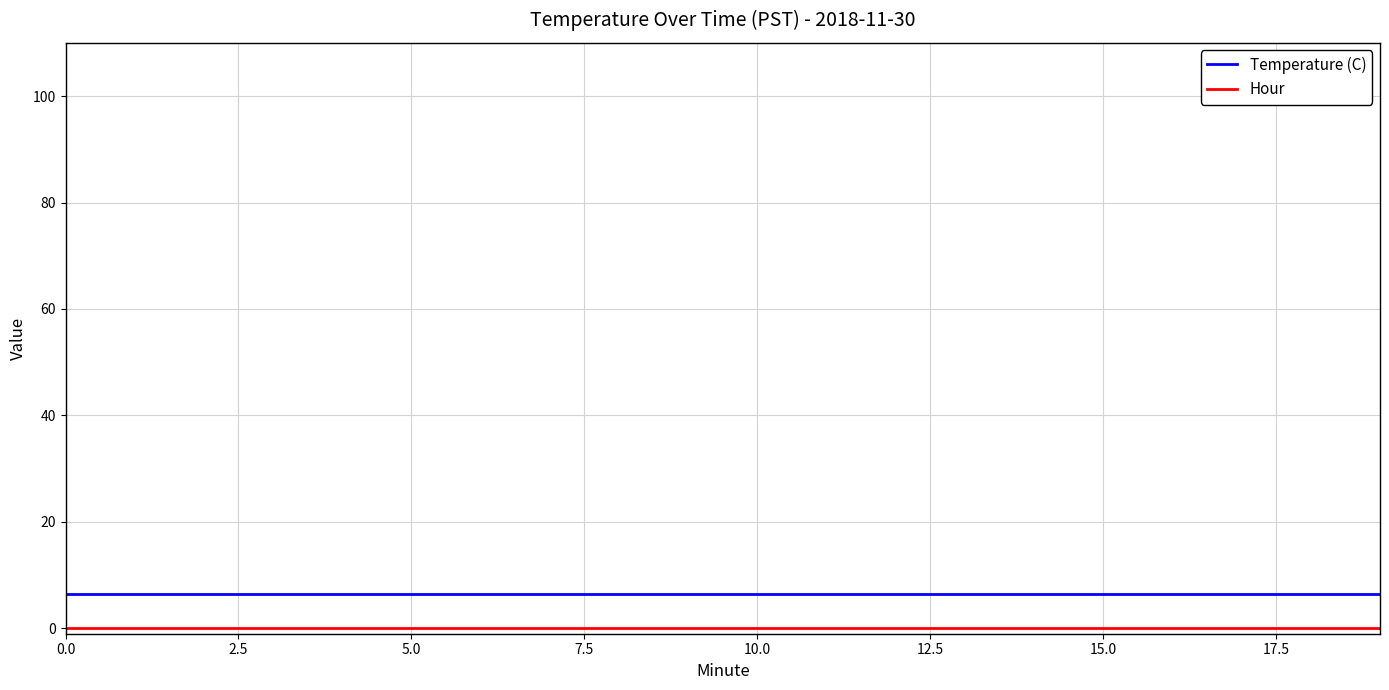

What is the maximum value shown in the chart?

6.4